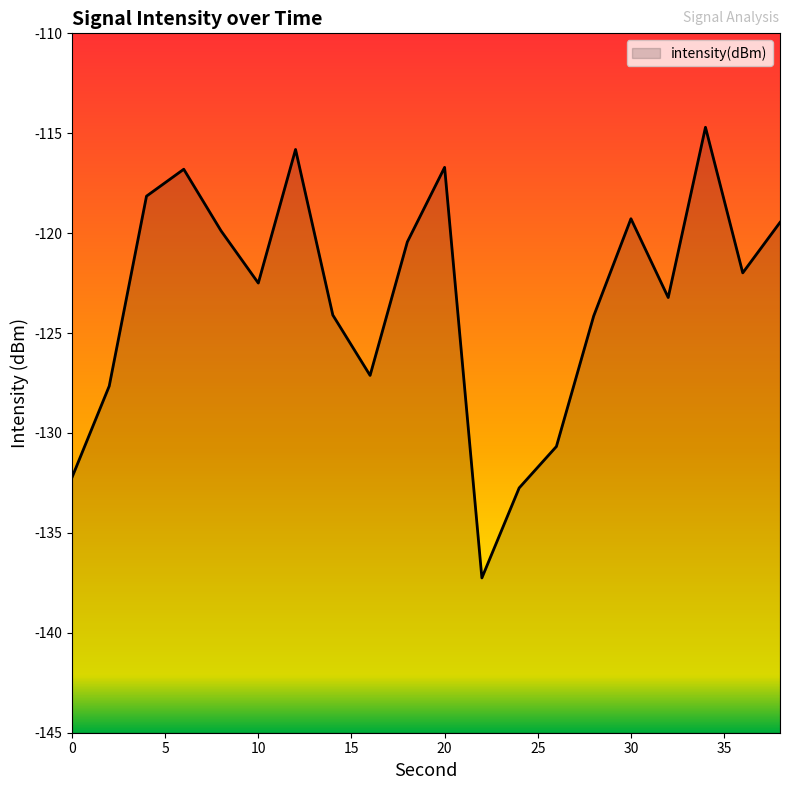

How many data points are less than -121?

11